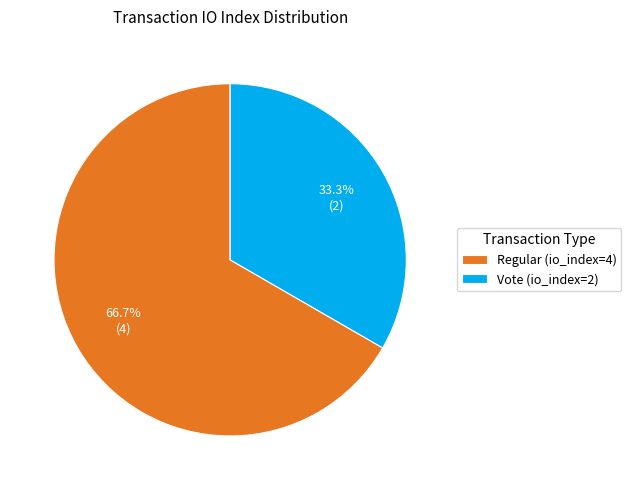

Rank the categories by value from highest to lowest.

Regular (io_index=4), Vote (io_index=2)